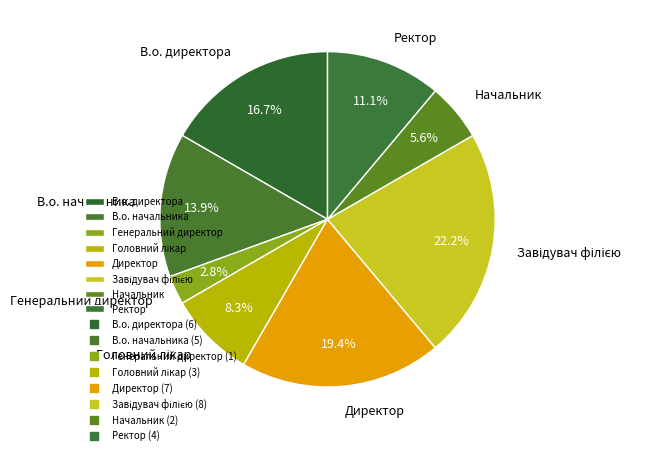

Approximately how many times larger is the value at В.о. директора compared to Ректор?

1.5